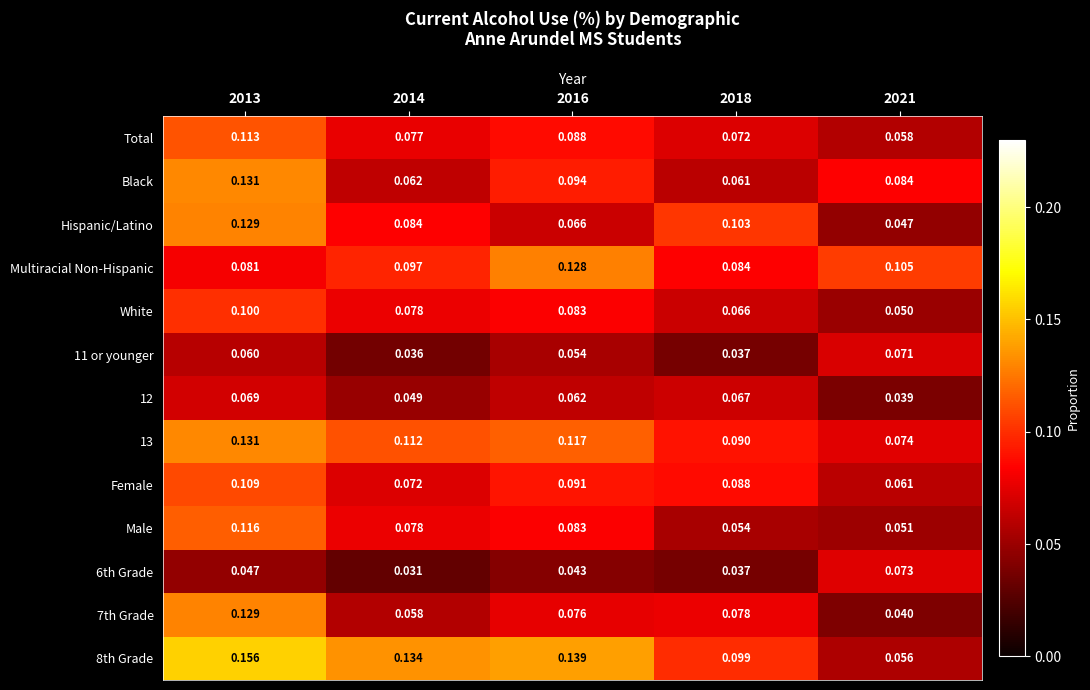

Is the value of Multiracial Non-Hispanic at 2013 greater than the value of Male at 2018?

Yes